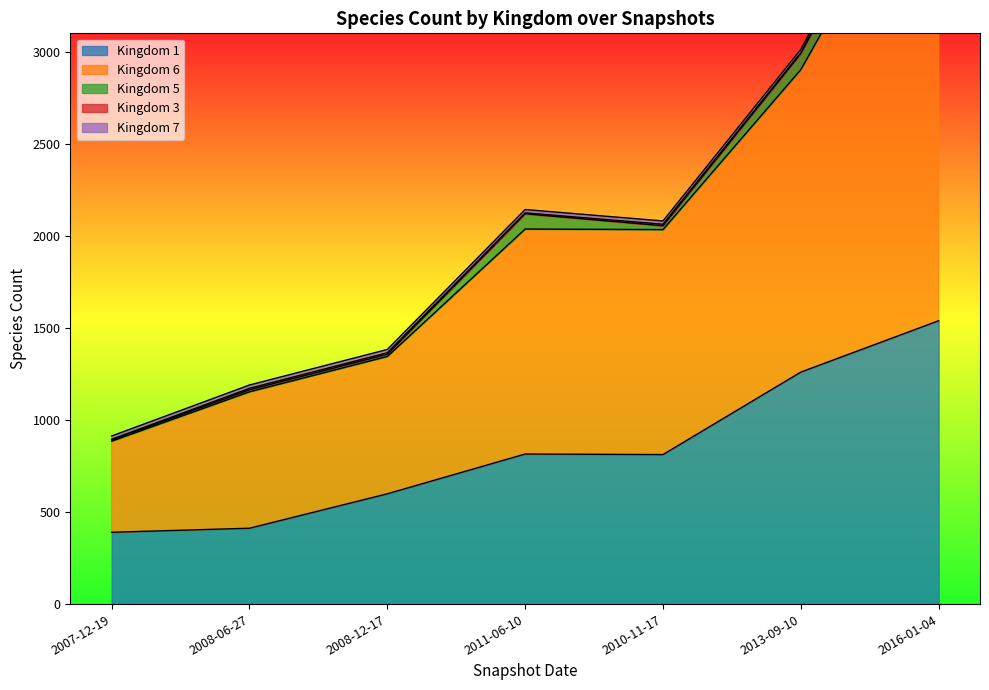

What is the label of the 7th point from the right?

2007-12-19